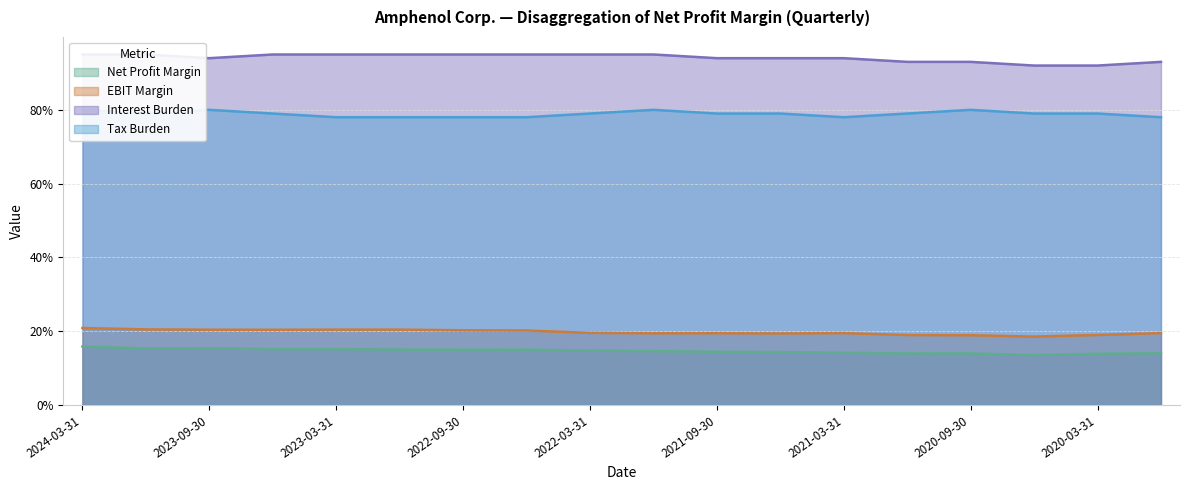

True or false: Interest Burden has more than 0 points higher than both neighbors.

False